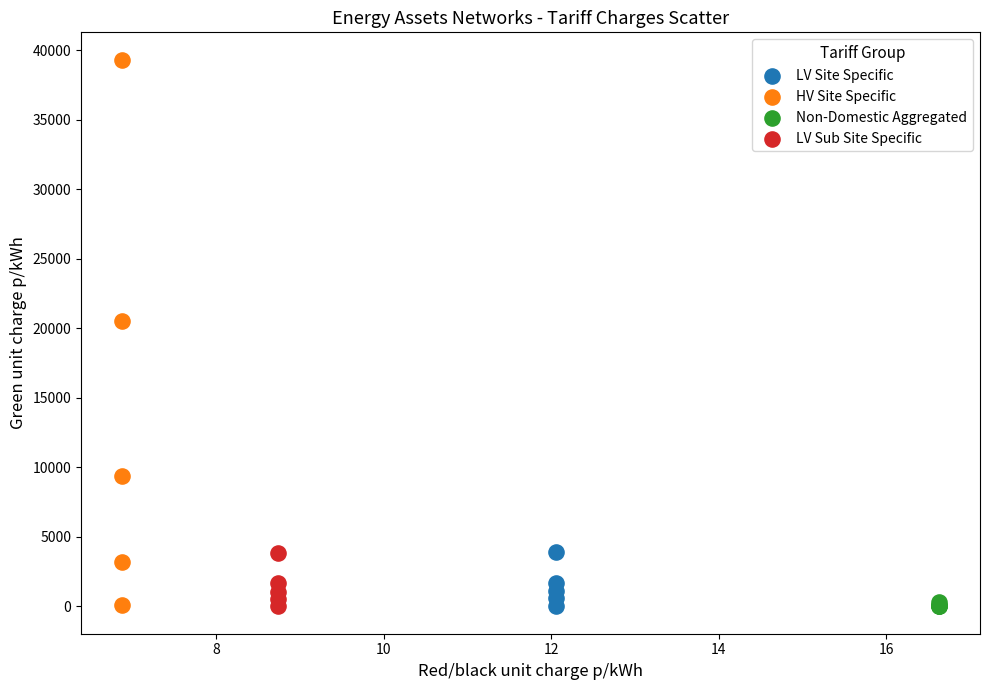

Which series contains the highest Y value?

HV Site Specific